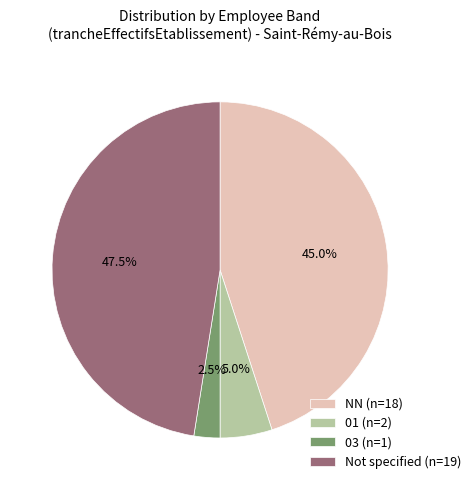

Does any single category account for the majority?

No